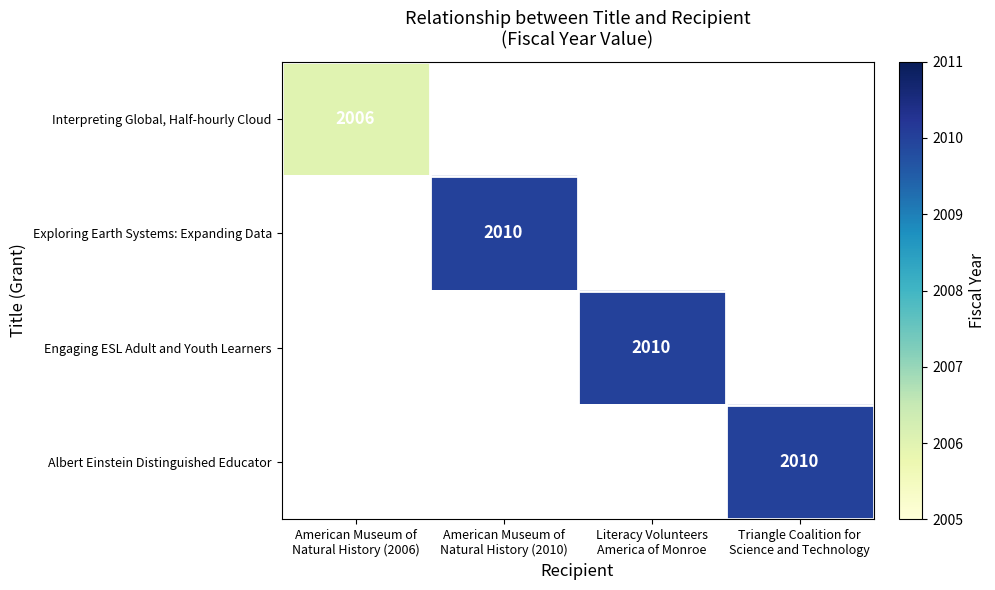

How many data points does each series have?

4